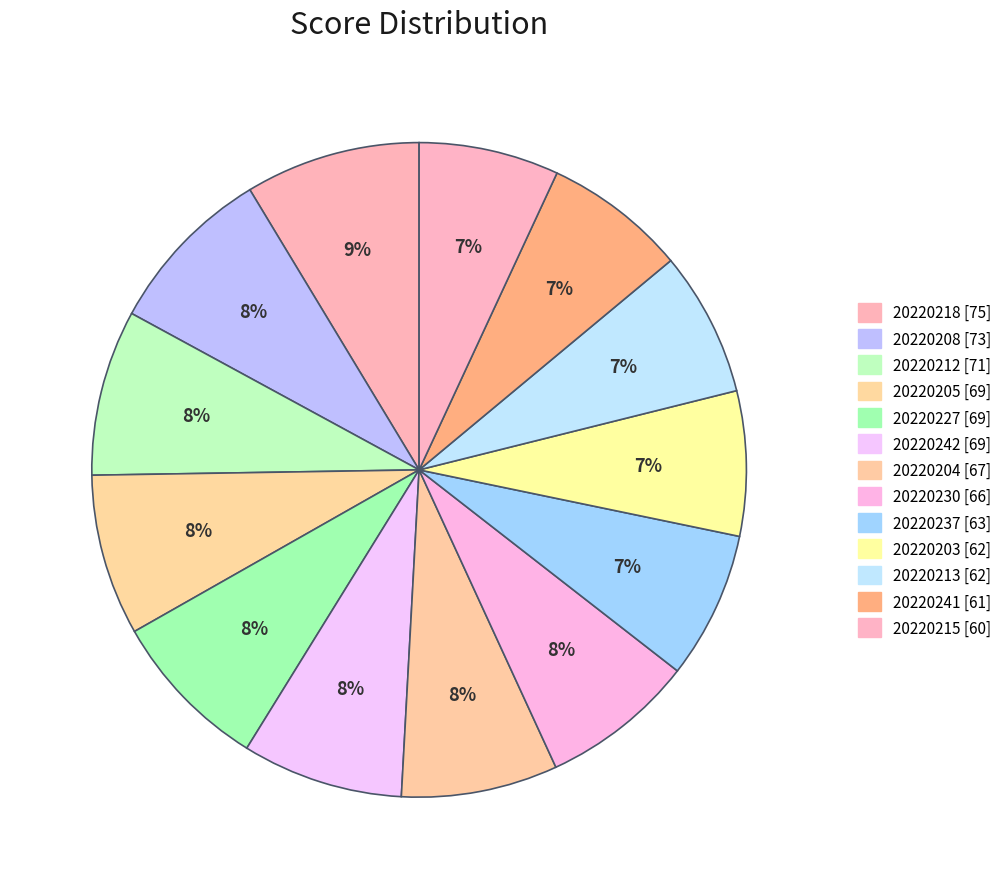

What is the smallest slice in the pie chart?

20220215